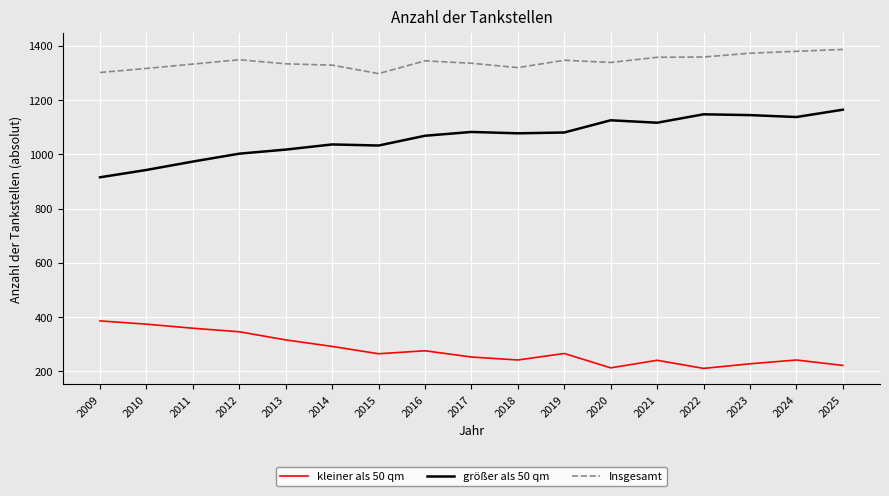

Which series has the largest total across all categories?

Insgesamt